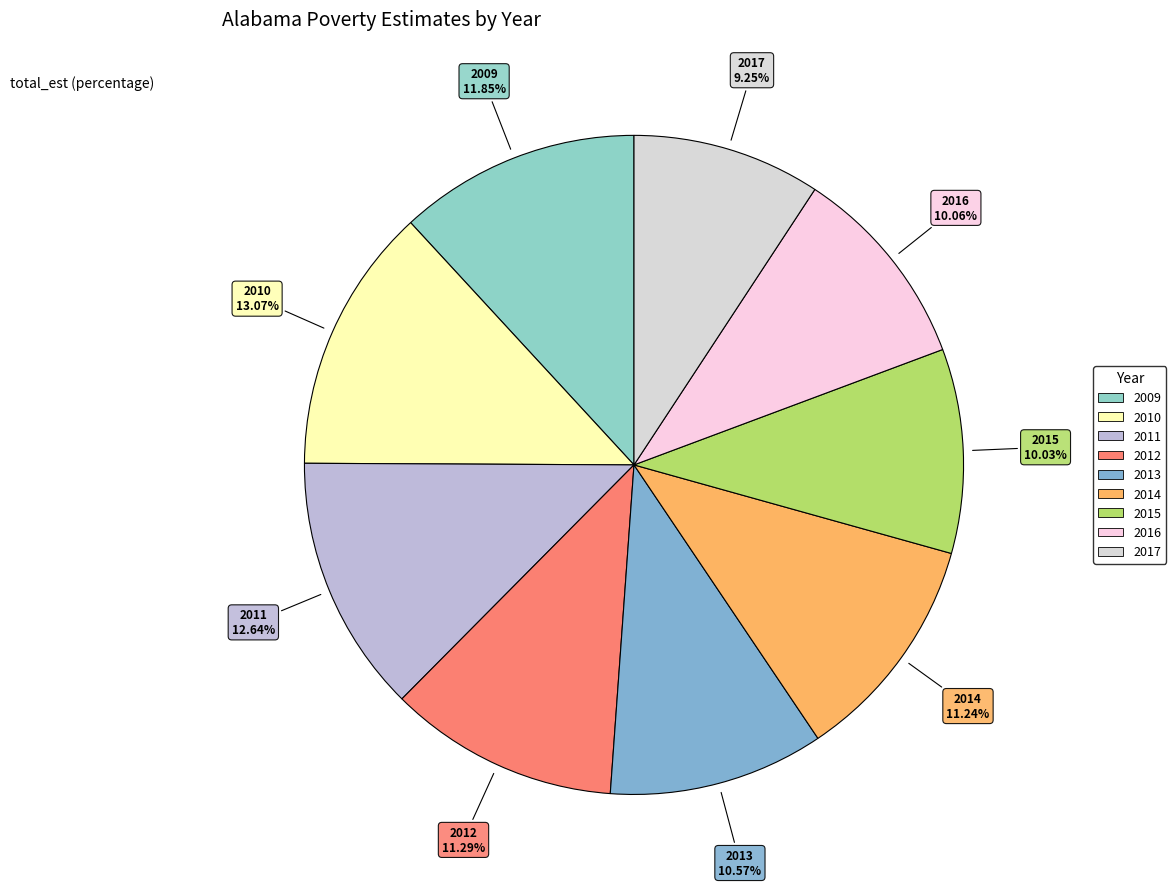

Is there a majority slice in this chart?

No